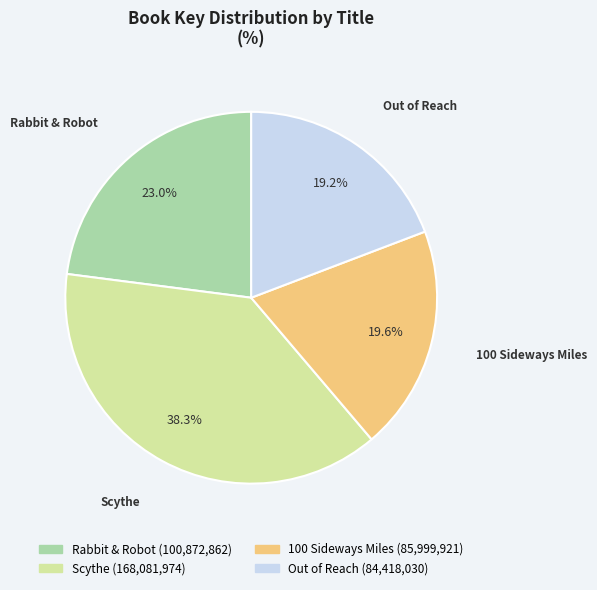

What is the ratio of the value at Scythe to the value at 100 Sideways Miles?

2.0